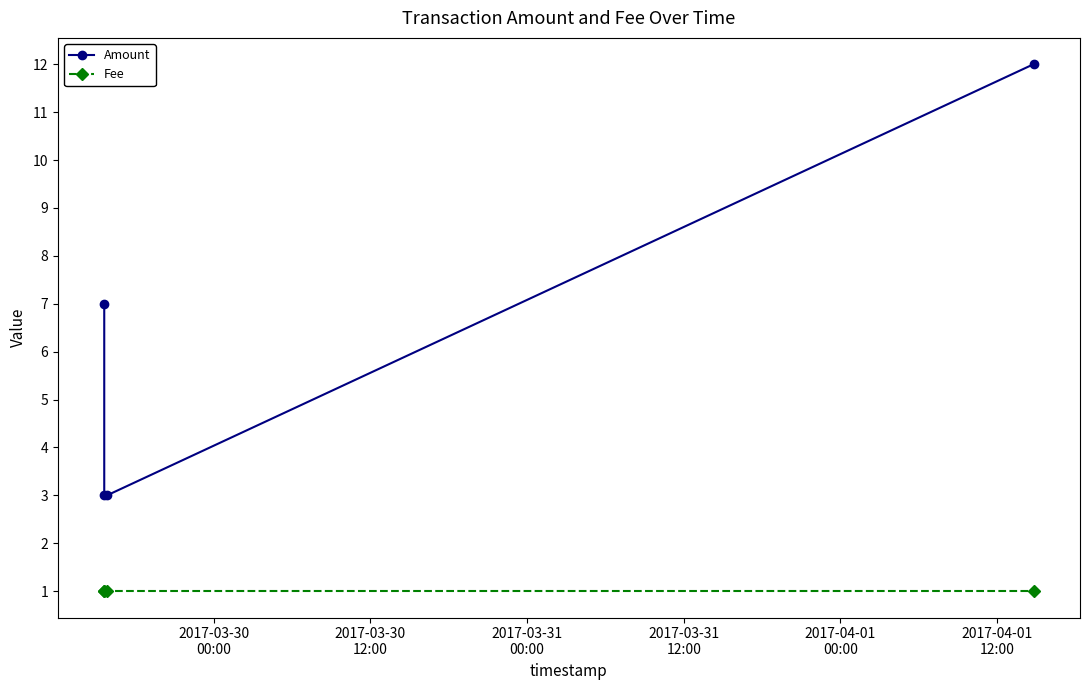

Reading left to right, extract all data points from this chart.

Amount: 7	3	3	12
Fee: 1	1	1	1